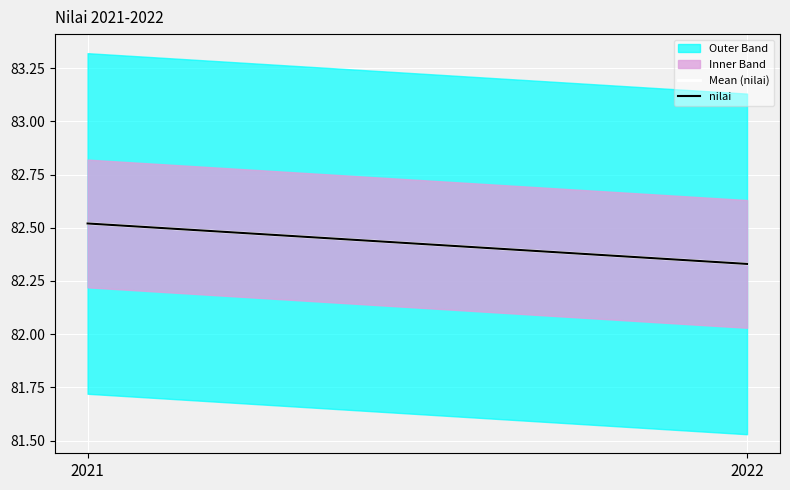

What is the sum of all nilai values?

164.8